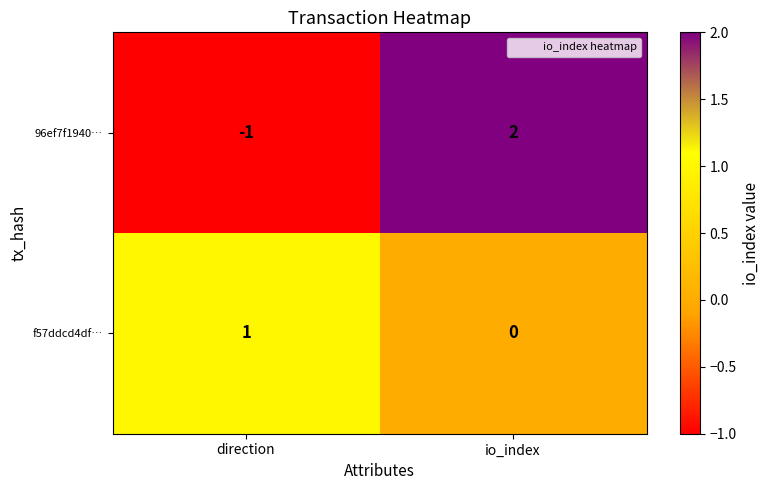

At which label is f57ddcd4df… closest to 0?

io_index